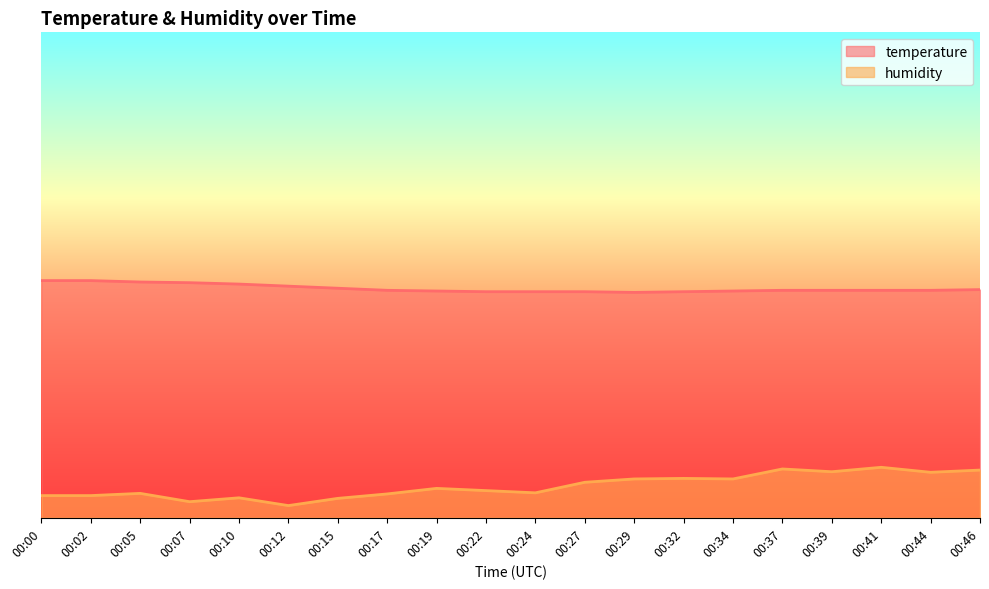

How many lines are shown in the chart?

2